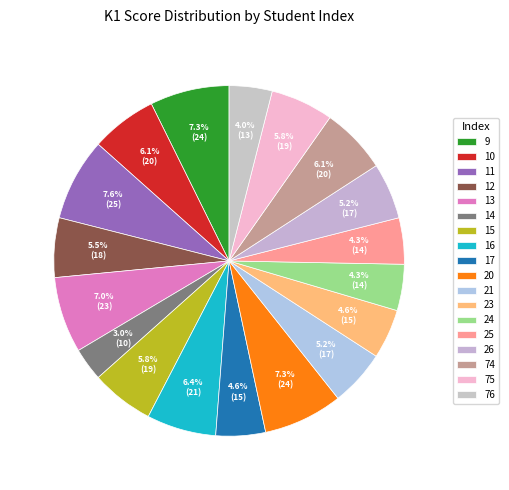

To the nearest percent, what is the average slice percentage?

6%